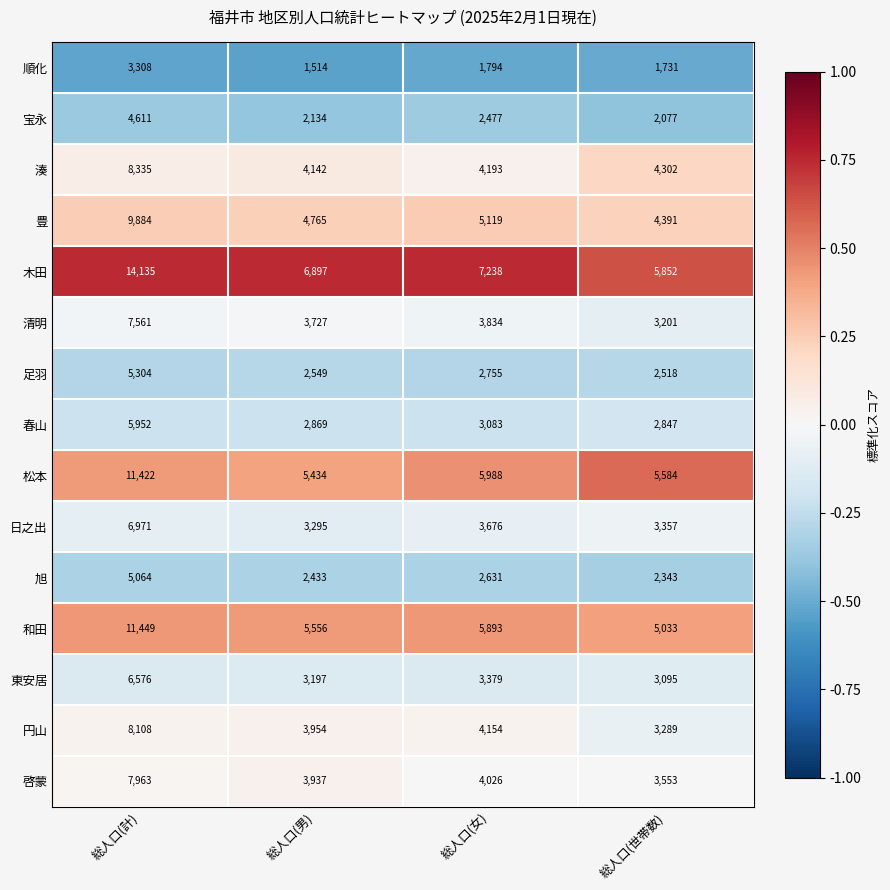

What is the difference between the maximum and minimum values in the 旭 series?

2721